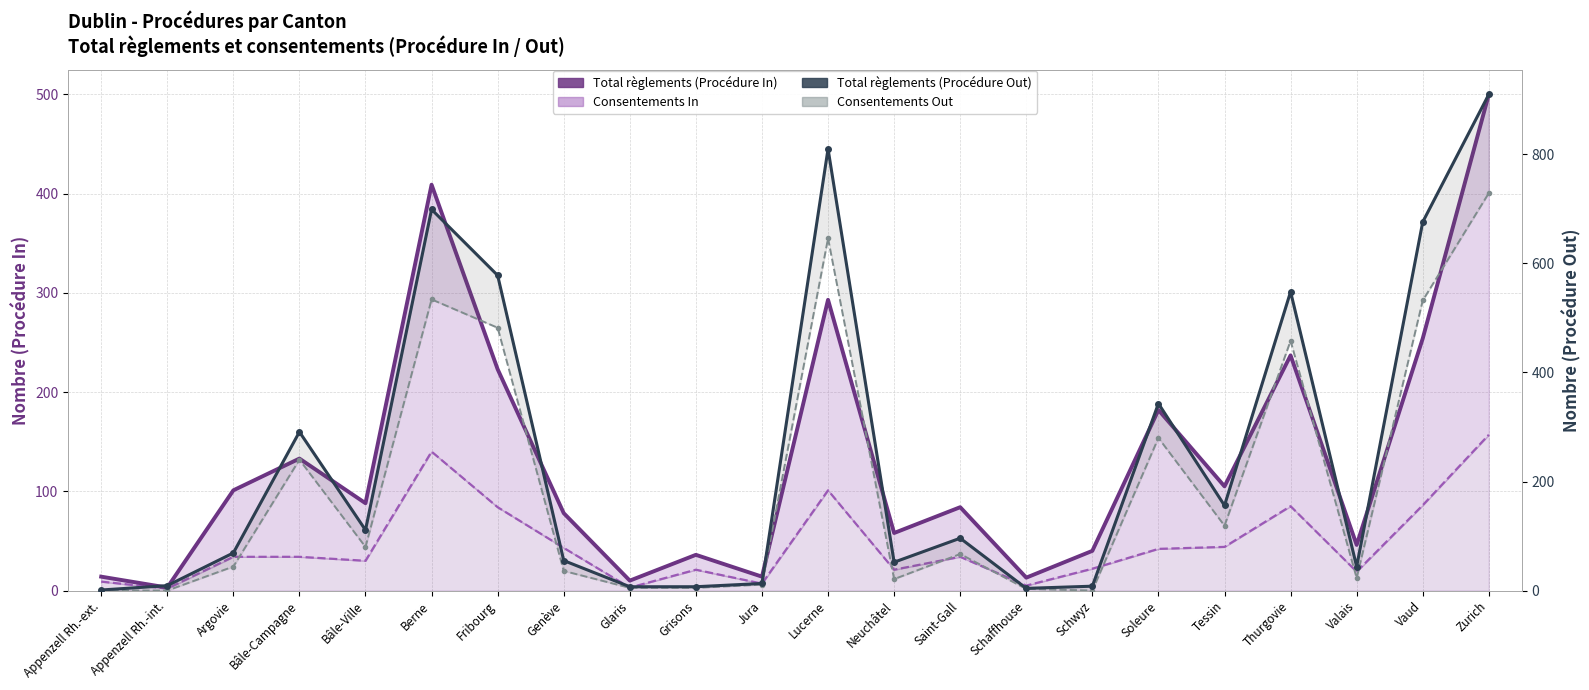

Which series changed the most between Appenzell Rh.-ext. and Schwyz?

Total règlements (Procédure In)